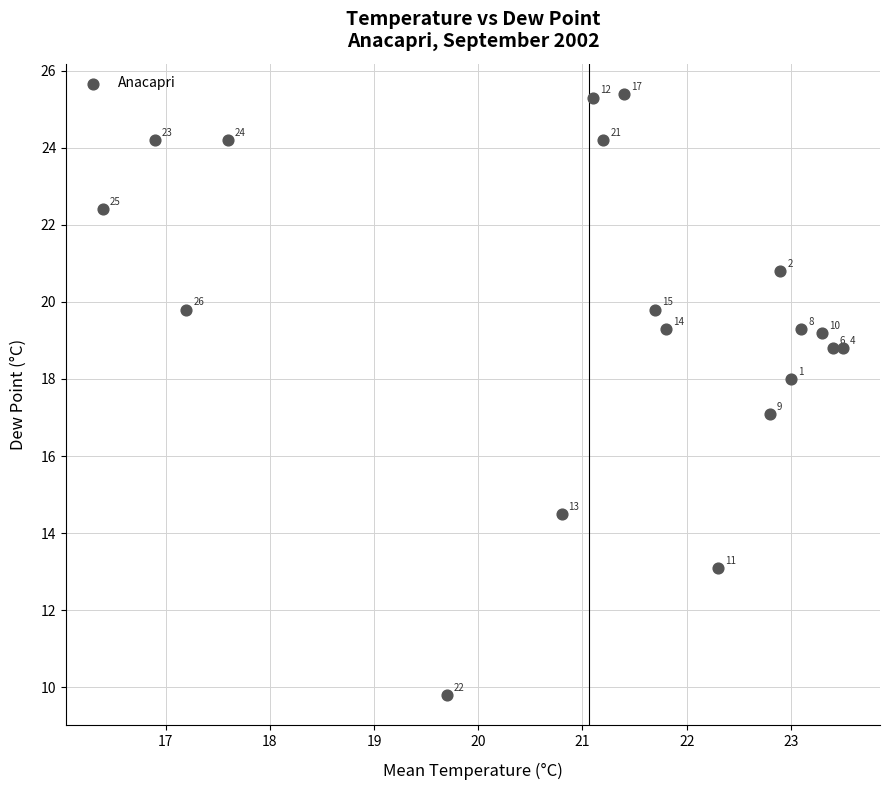

What is the range of Y values (max minus min)?

15.6